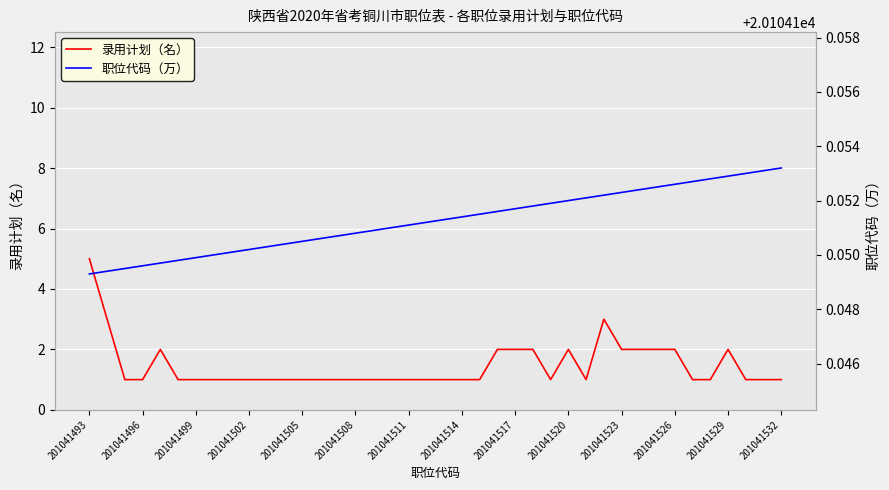

What is the average value of the 职位代码（万） series?

20104.2